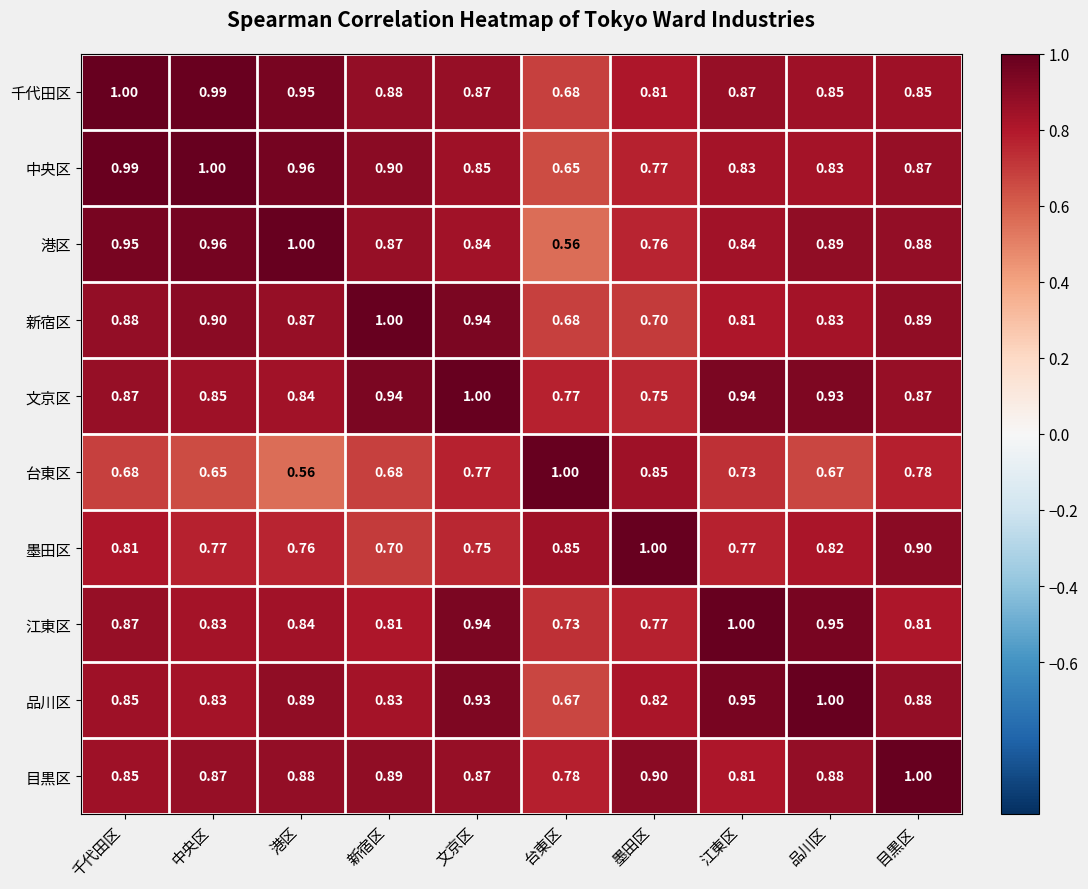

At which label does 港区 reach its minimum?

台東区